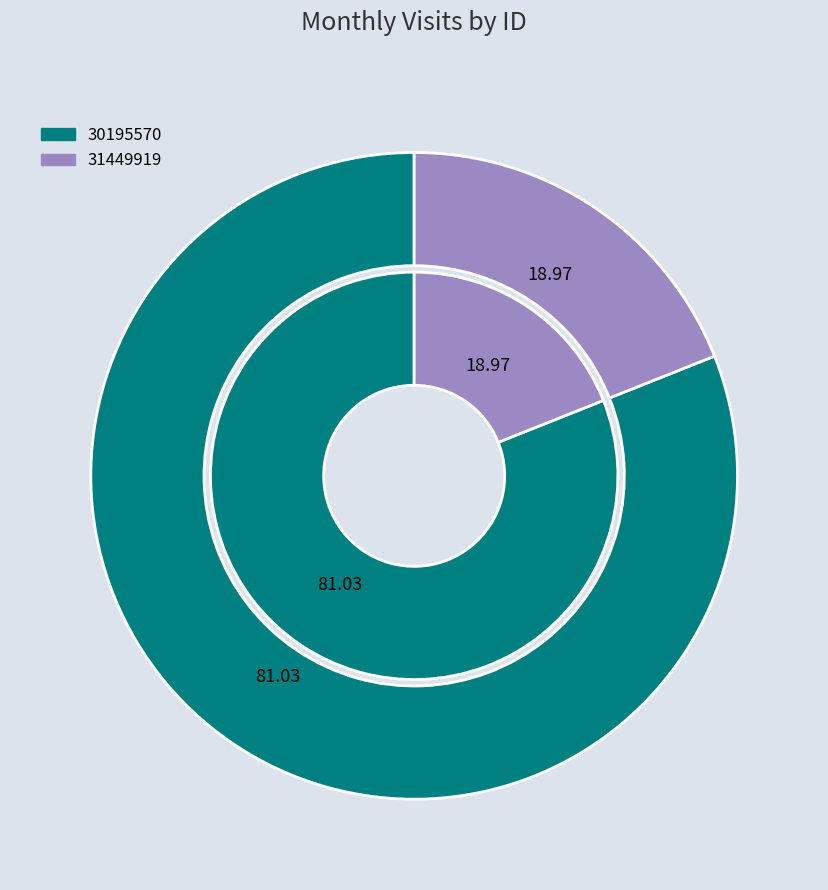

How many segments does this pie chart have?

2